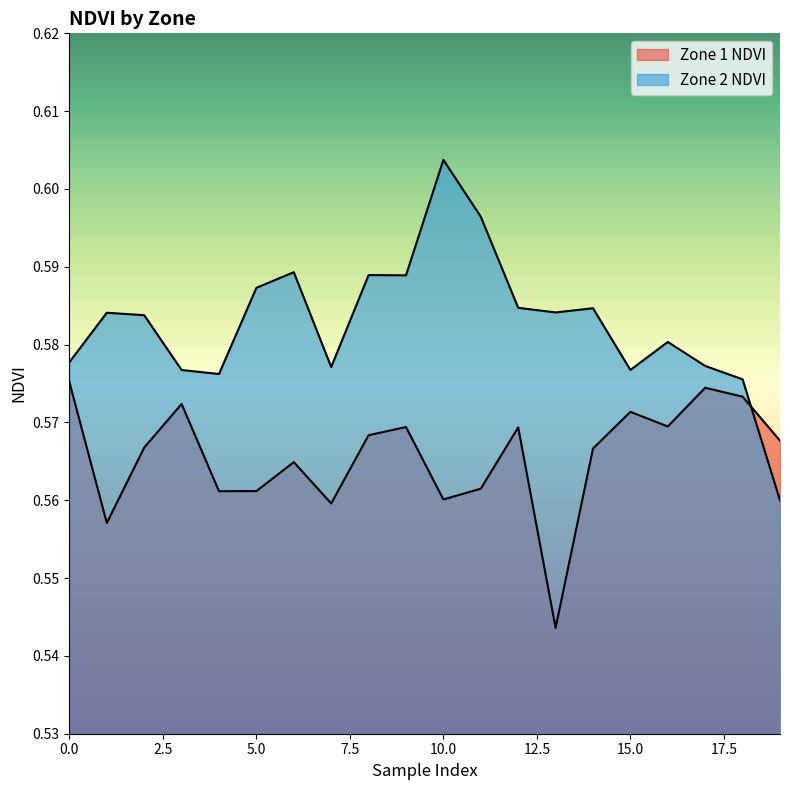

How many lines are shown in the chart?

2